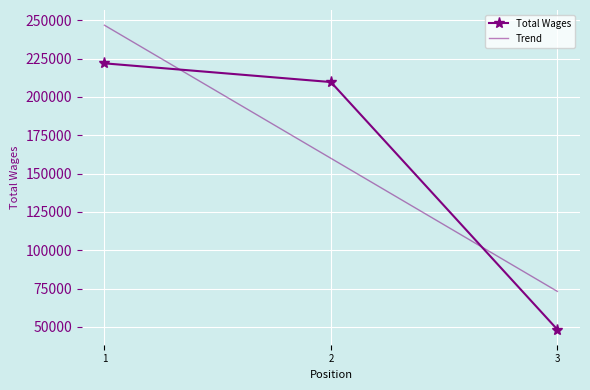

Reading right to left, transcribe all the data shown in this chart.

48349	209656	221859